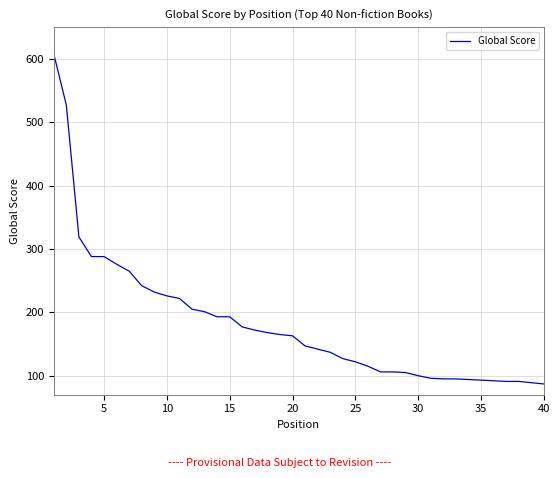

What is the maximum value shown in the chart?

608